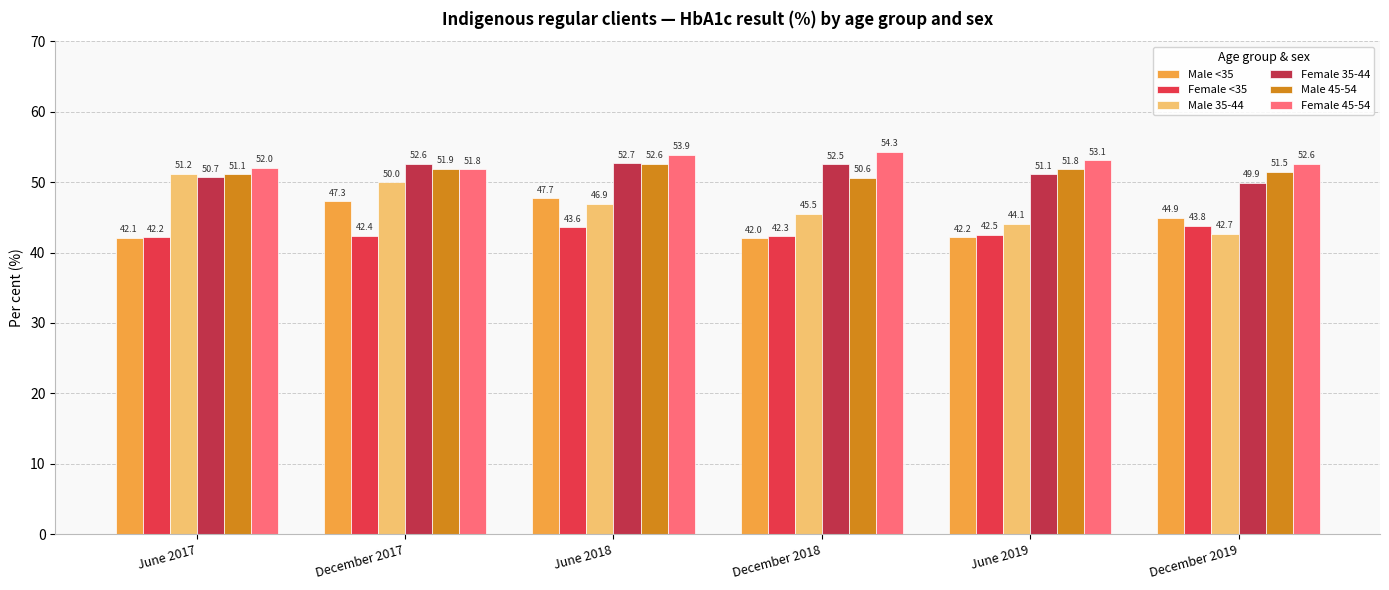

Rank the series at June 2017 from highest to lowest value.

Female 45-54, Male 35-44, Male 45-54, Female 35-44, Female <35, Male <35